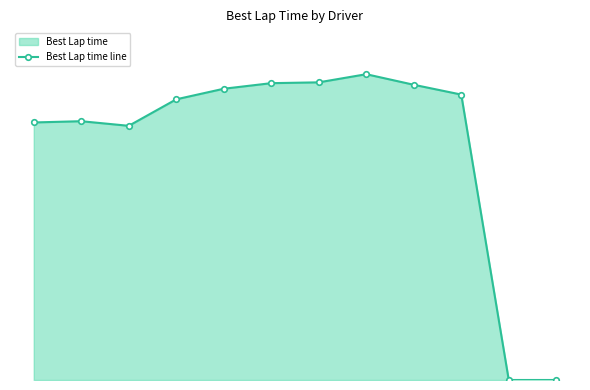

At which category does the data reach its first local peak?

Dominic Martinolich